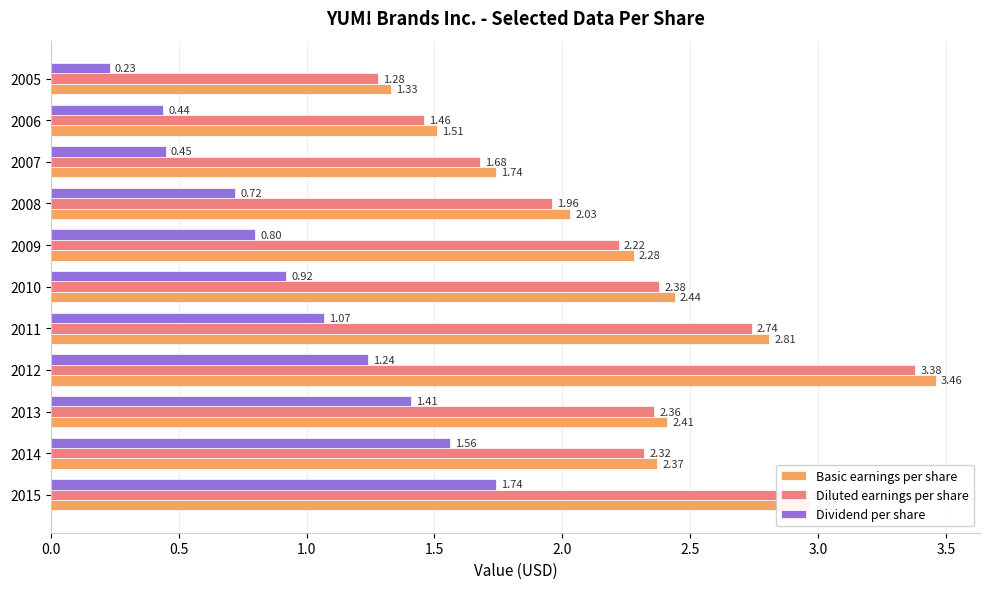

List the series in order of their peak value, lowest first.

Dividend per share, Diluted earnings per share, Basic earnings per share